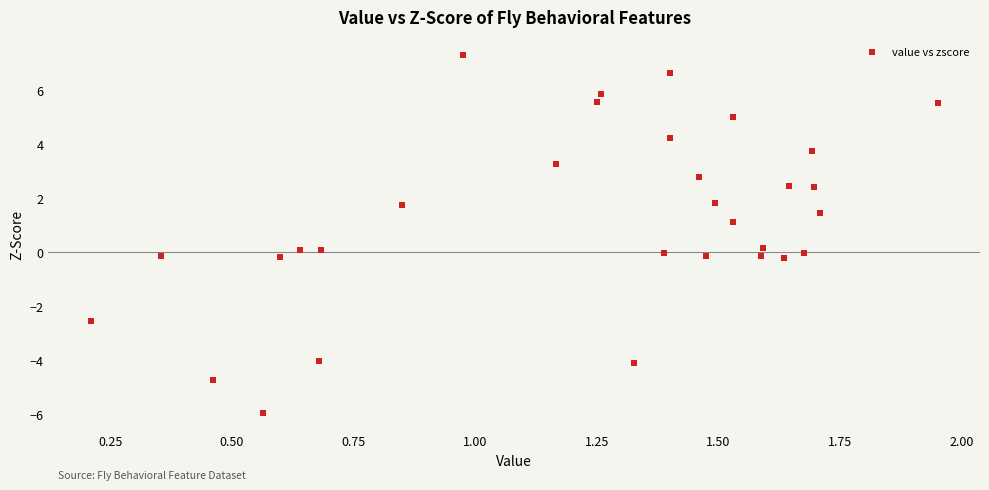

What is the range of Y values (max minus min)?

13.3